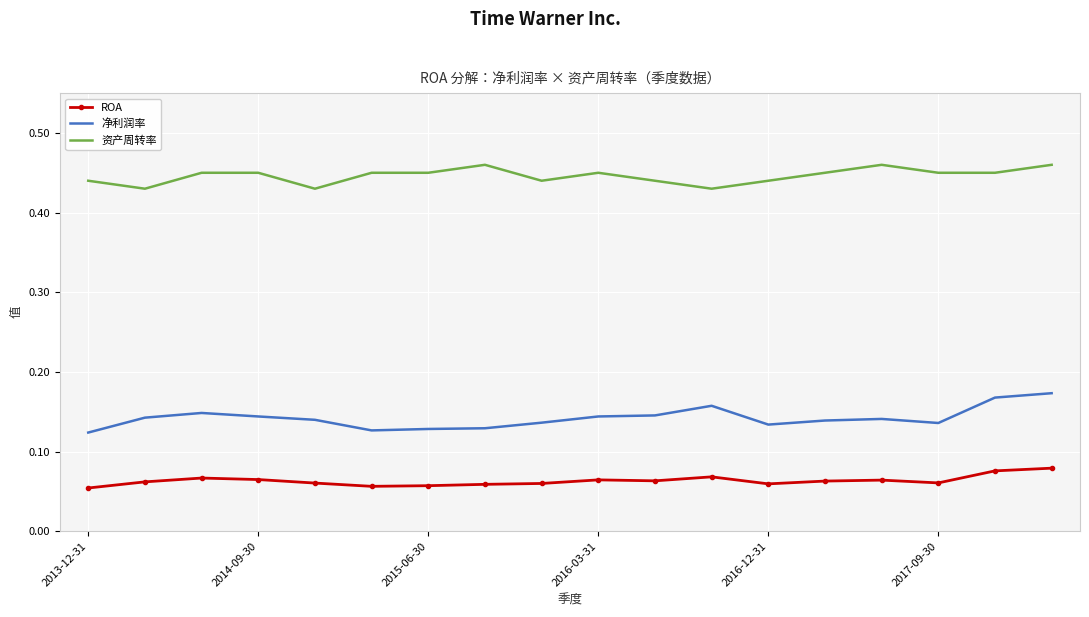

Which series has the largest total across all categories?

资产周转率